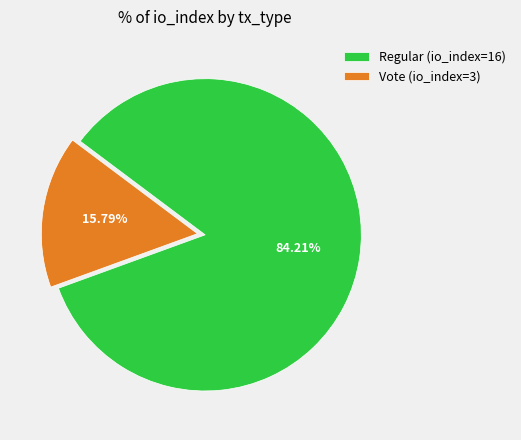

Does any single category account for the majority?

Yes